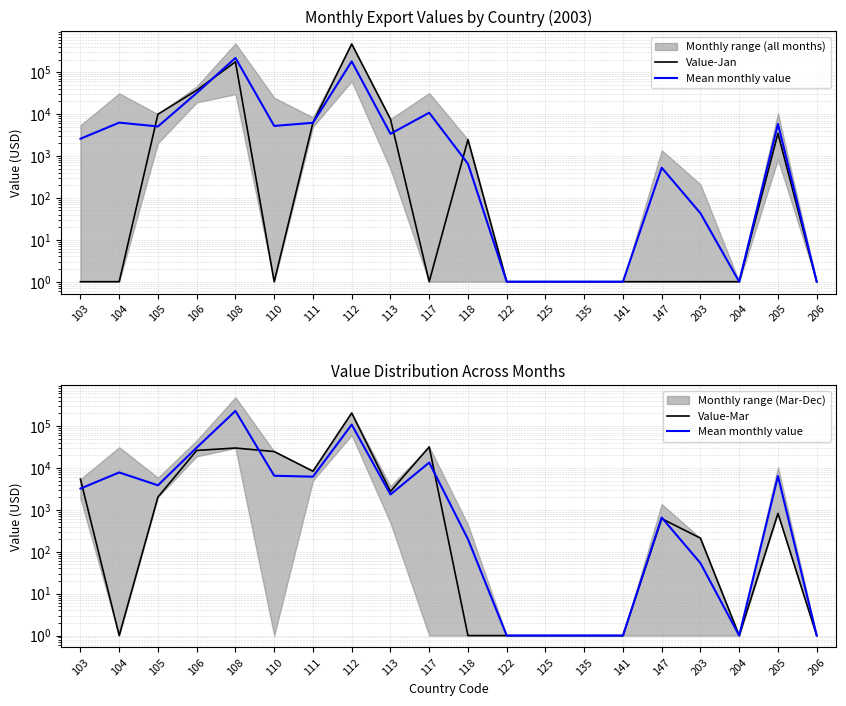

How many times do Value-Mar and Mean monthly value cross each other?

4